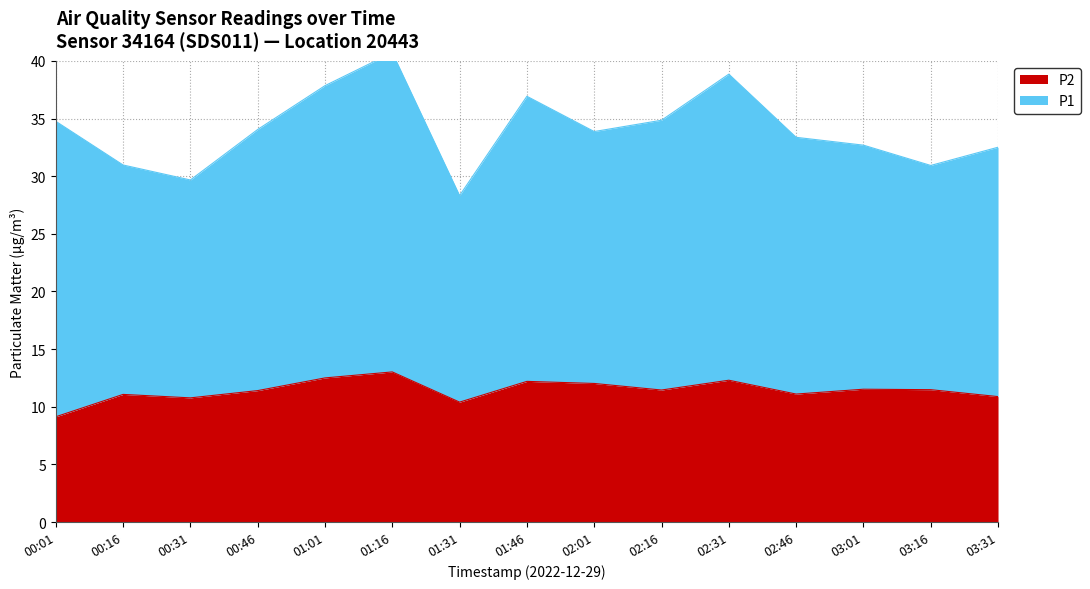

What is the label of the 4th point from the left?

00:46